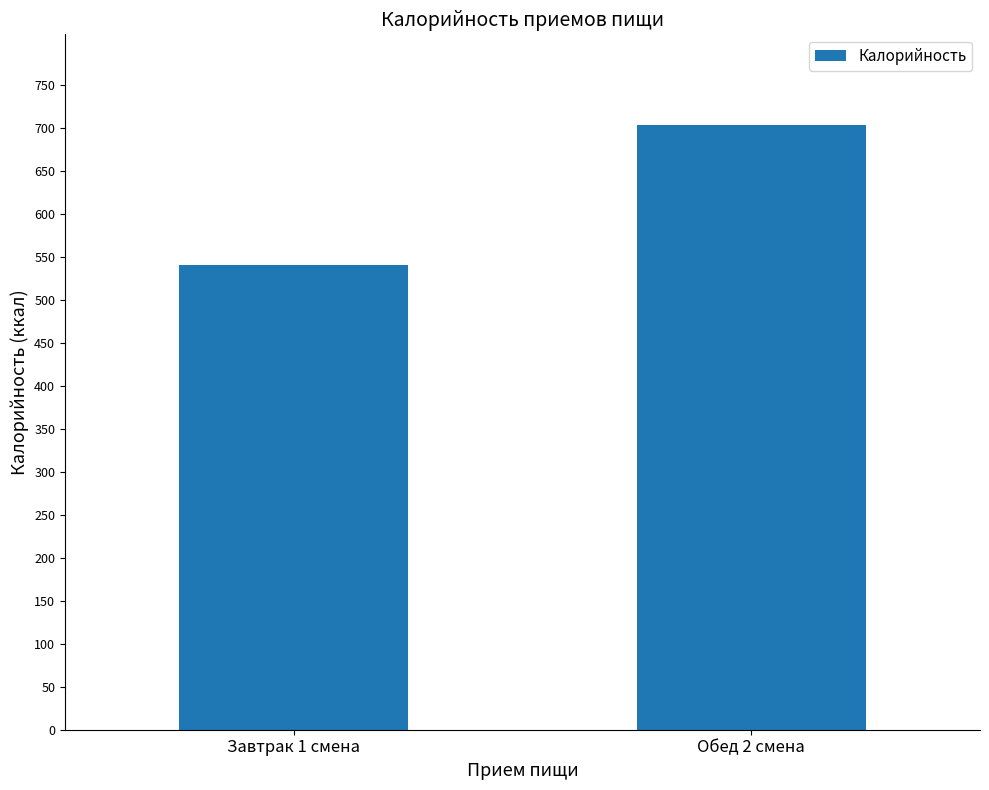

What is the change in value from Завтрак 1 смена to Обед 2 смена?

+163.1